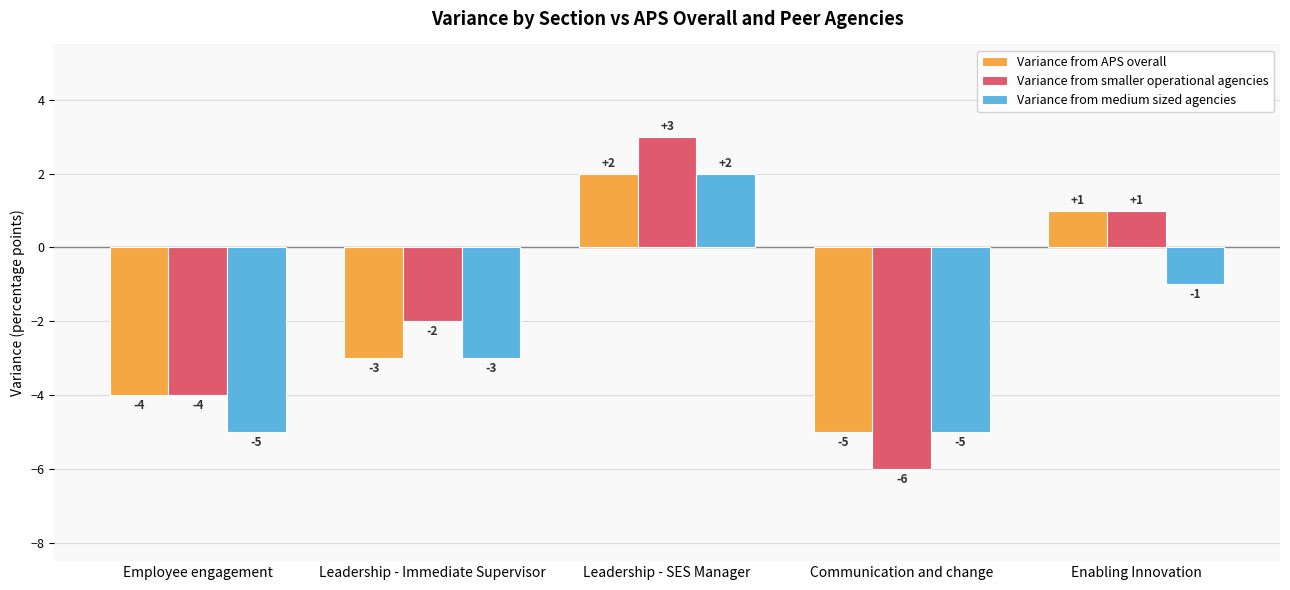

How many bars are there in each group?

3